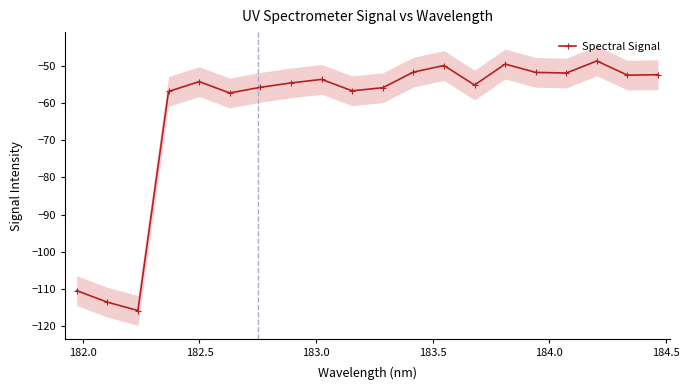

True or false: Spectral Signal has more than 0 points higher than both neighbors.

True